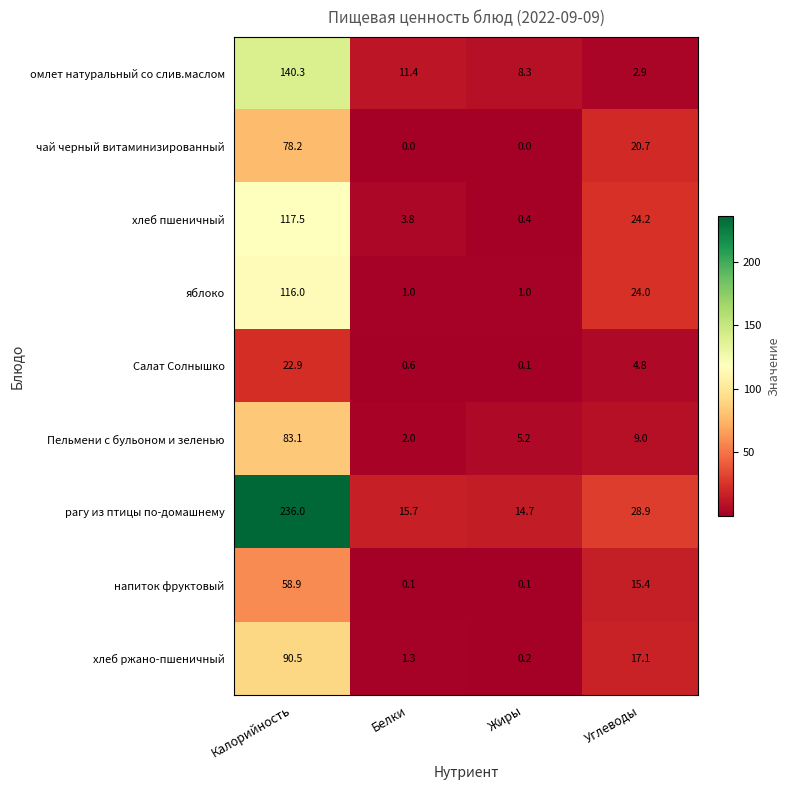

What value does the хлеб ржано-пшеничный series have at Калорийность?

90.5